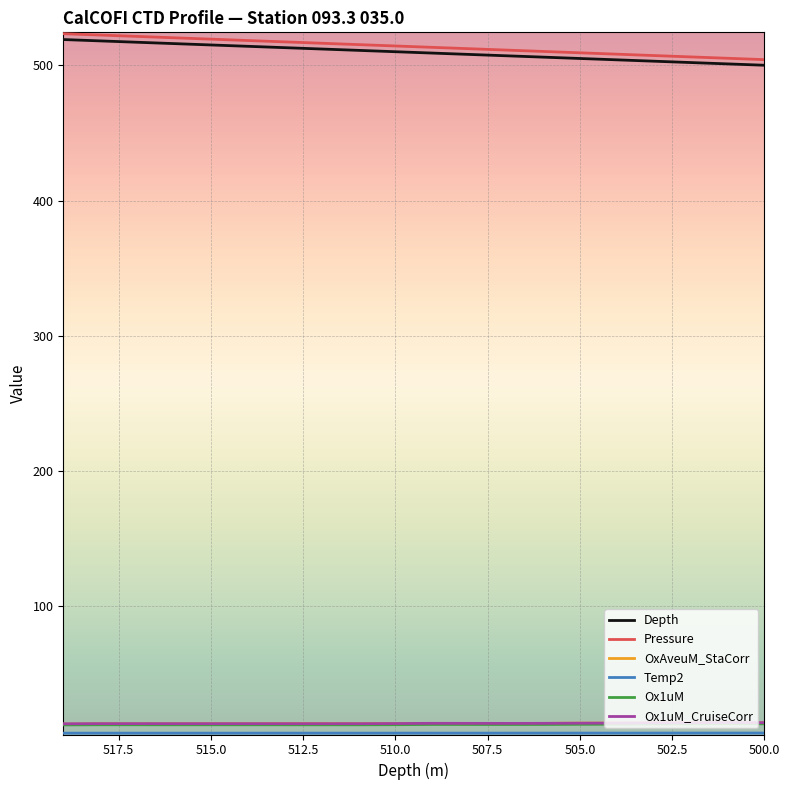

Reading left to right, extract all data points from this chart.

Depth: 519.0	518.0	517.0	516.0	515.0	514.0	513.0	512.0	511.0	510.0	509.0	508.0	507.0	506.0	505.0	504.0	503.0	502.0	501.0	500.0
Pressure: 523.3	522.3	521.3	520.3	519.3	518.3	517.3	516.3	515.3	514.2	513.2	512.2	511.2	510.2	509.2	508.2	507.2	506.2	505.2	504.1
OxAveuM_StaCorr: 12.9	13.2	13.1	13.2	13.3	13.2	13.3	13.3	13.3	13.3	13.4	13.4	13.4	13.4	13.6	13.6	13.8	13.9	14.0	13.8
Temp2: 6.2	6.2	6.2	6.2	6.2	6.2	6.2	6.2	6.2	6.2	6.2	6.2	6.2	6.2	6.3	6.3	6.3	6.3	6.3	6.3
Ox1uM: 12.3	12.4	12.4	12.4	12.4	12.4	12.4	12.4	12.4	12.5	12.6	12.6	12.6	12.6	12.7	12.8	13.0	13.0	13.2	13.1
Ox1uM_CruiseCorr: 13.1	13.3	13.2	13.2	13.2	13.2	13.2	13.2	13.2	13.3	13.5	13.5	13.4	13.5	13.6	13.7	13.9	13.9	14.1	14.0